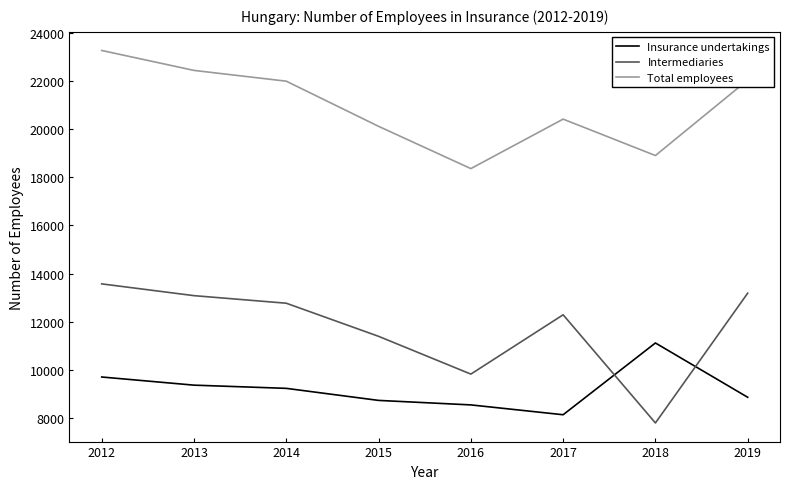

How many lines are shown in the chart?

3